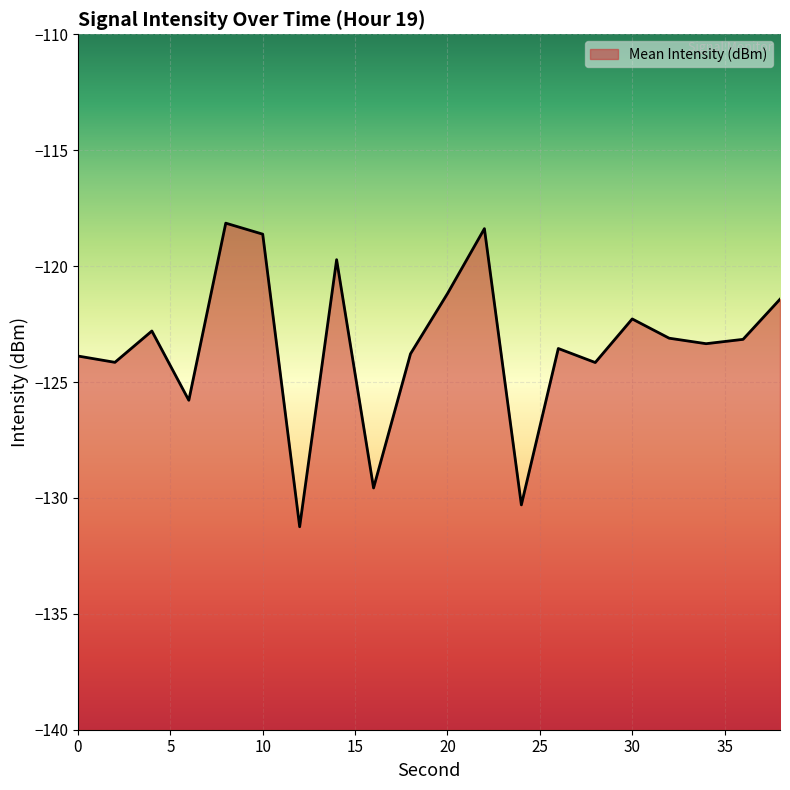

How many distinct data groups are displayed?

1